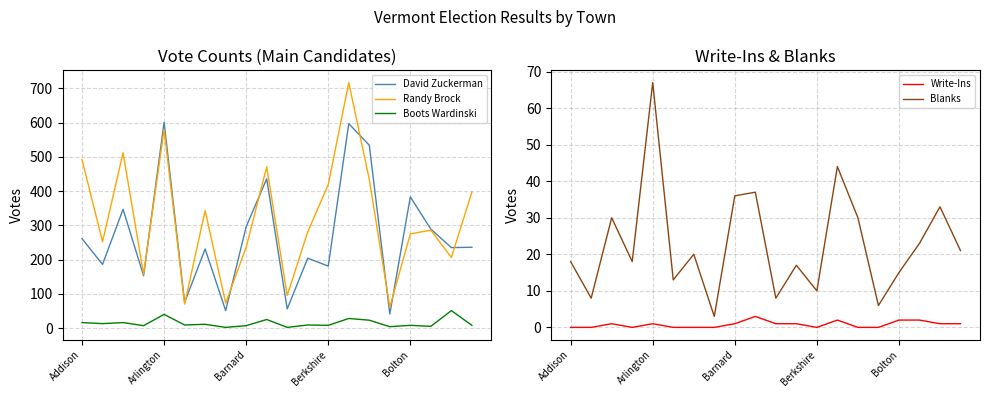

What is the value of the David Zuckerman point at the 12th from the left?

204